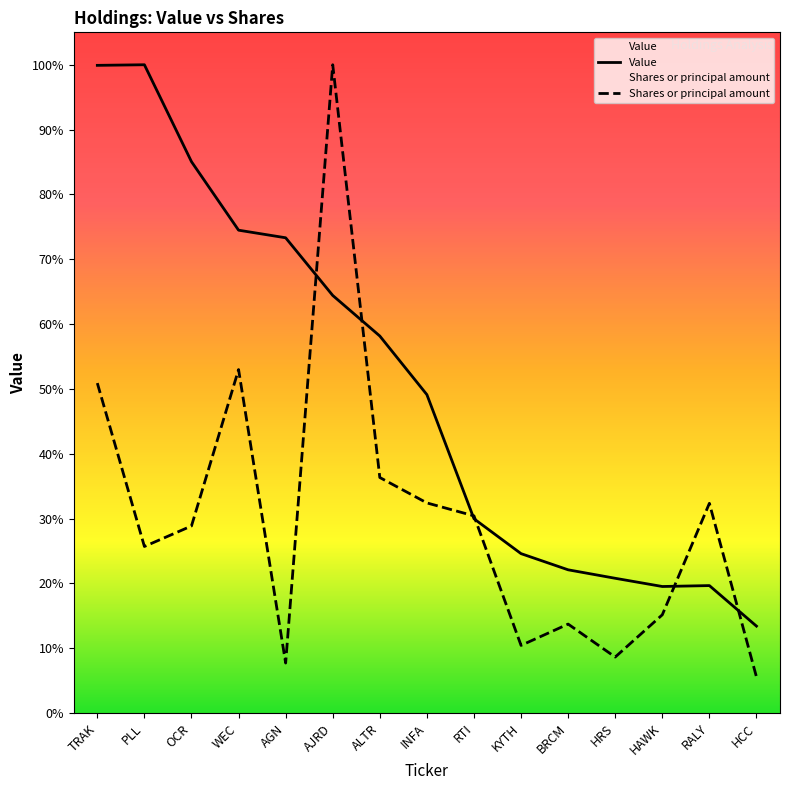

Read the Shares or principal amount value at ALTR.

30161953.2